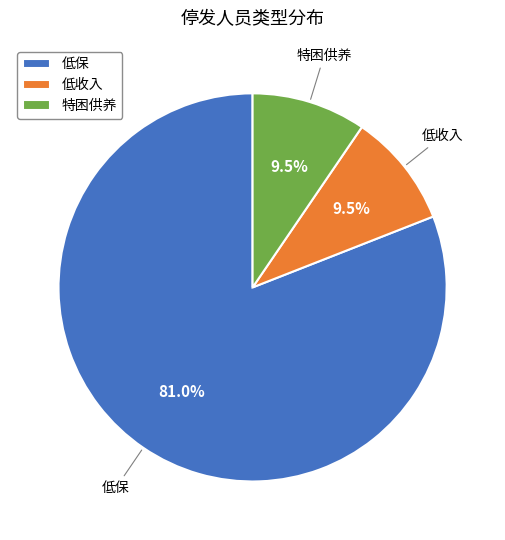

Count the number of slices in the pie.

3